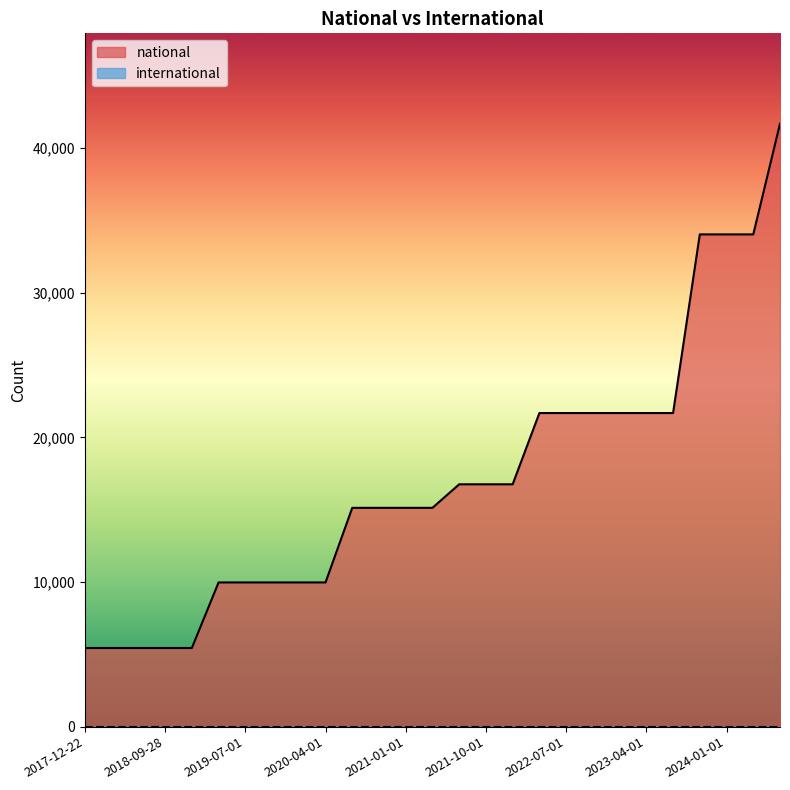

How many data points are above 15130?

13